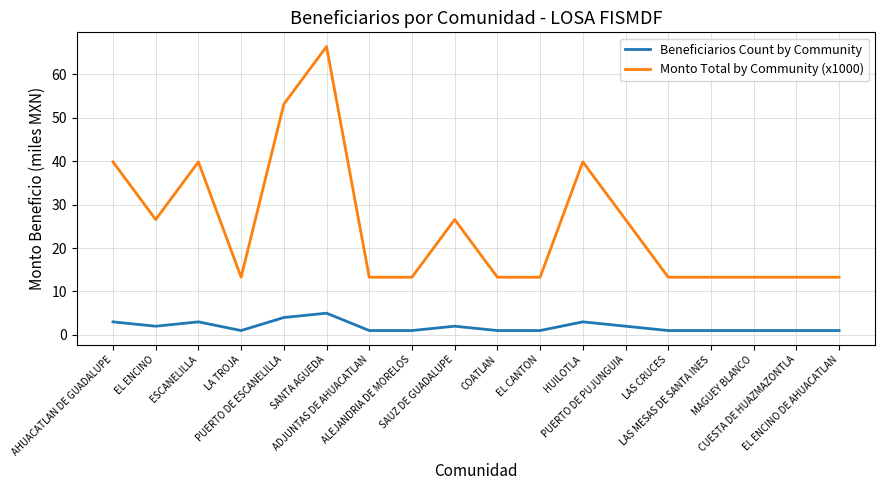

Count the Beneficiarios Count by Community values in the range 1 to 3.

16